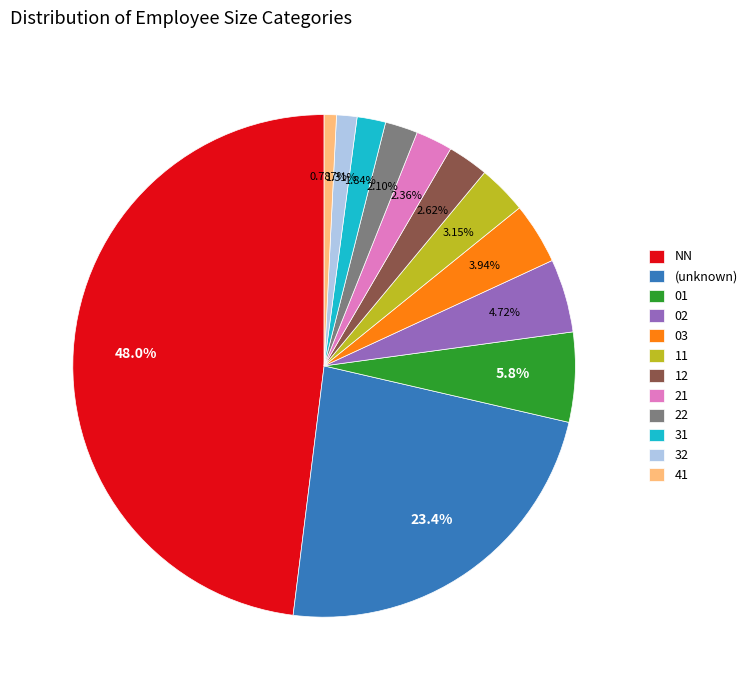

Between (unknown) and 21, which is larger?

(unknown)